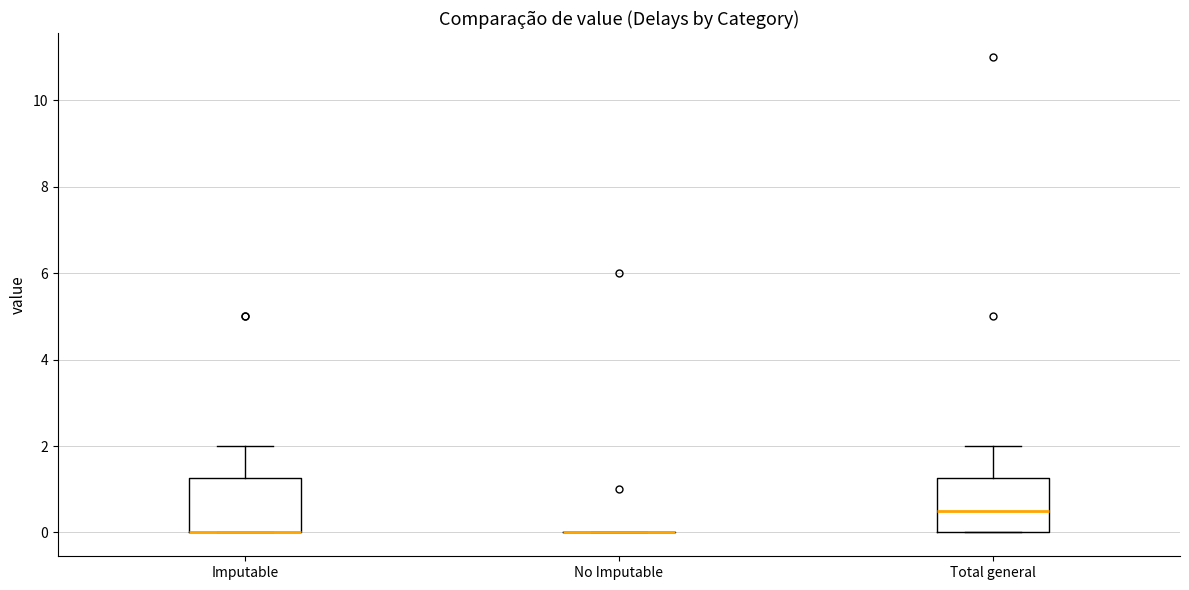

Where does the upper whisker of the box for Total general end on the y-axis? The values are not printed on the chart, so give them approximately, as read against the axis.

2.0